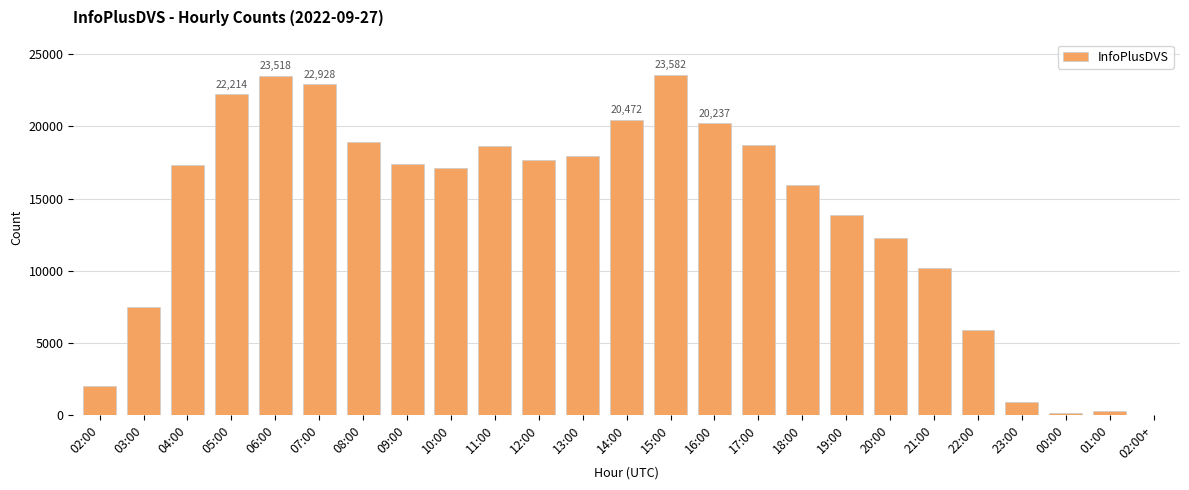

Does the chart contain stacked bars?

No